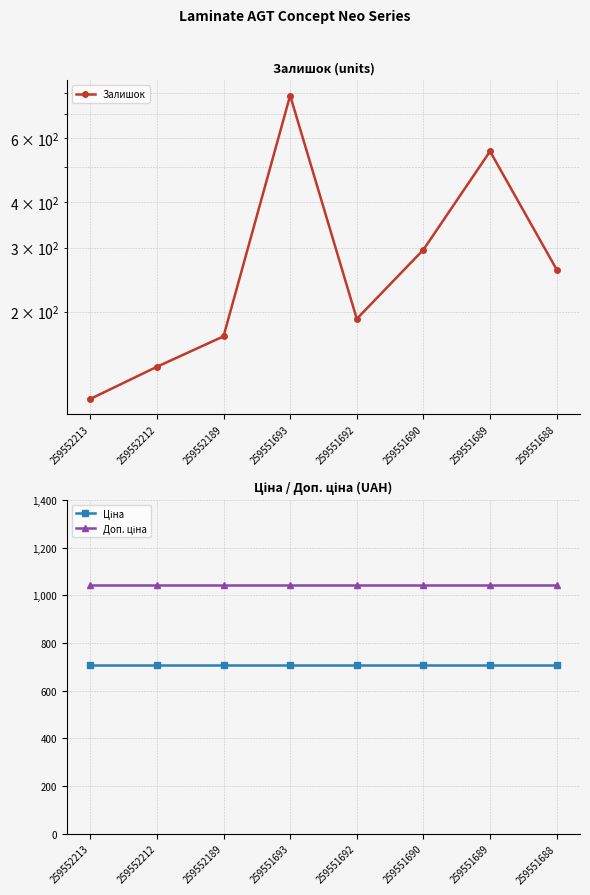

How many interior local valleys does the Залишок series have?

1